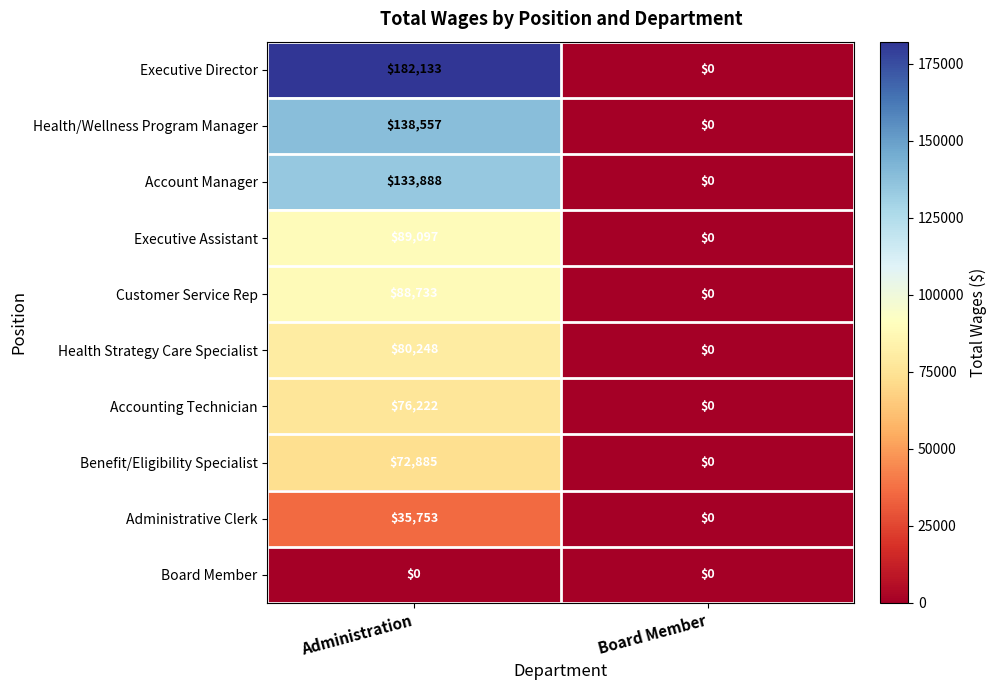

True or false: Executive Director has a value of 41461 at Administration.

False